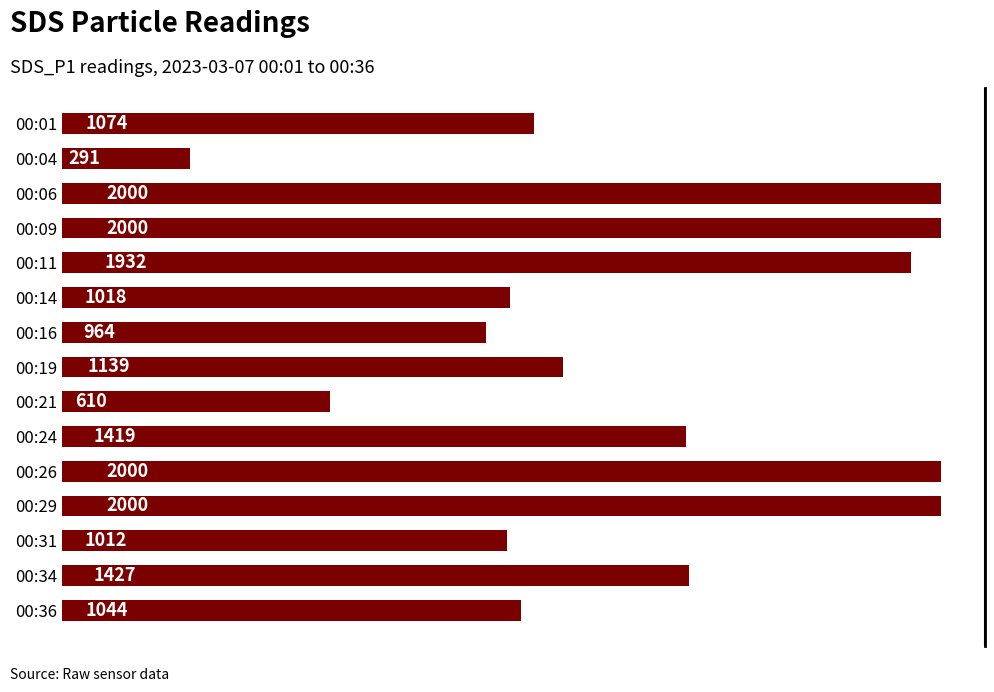

True or false: the data shows 290.9 at 00:04.

True